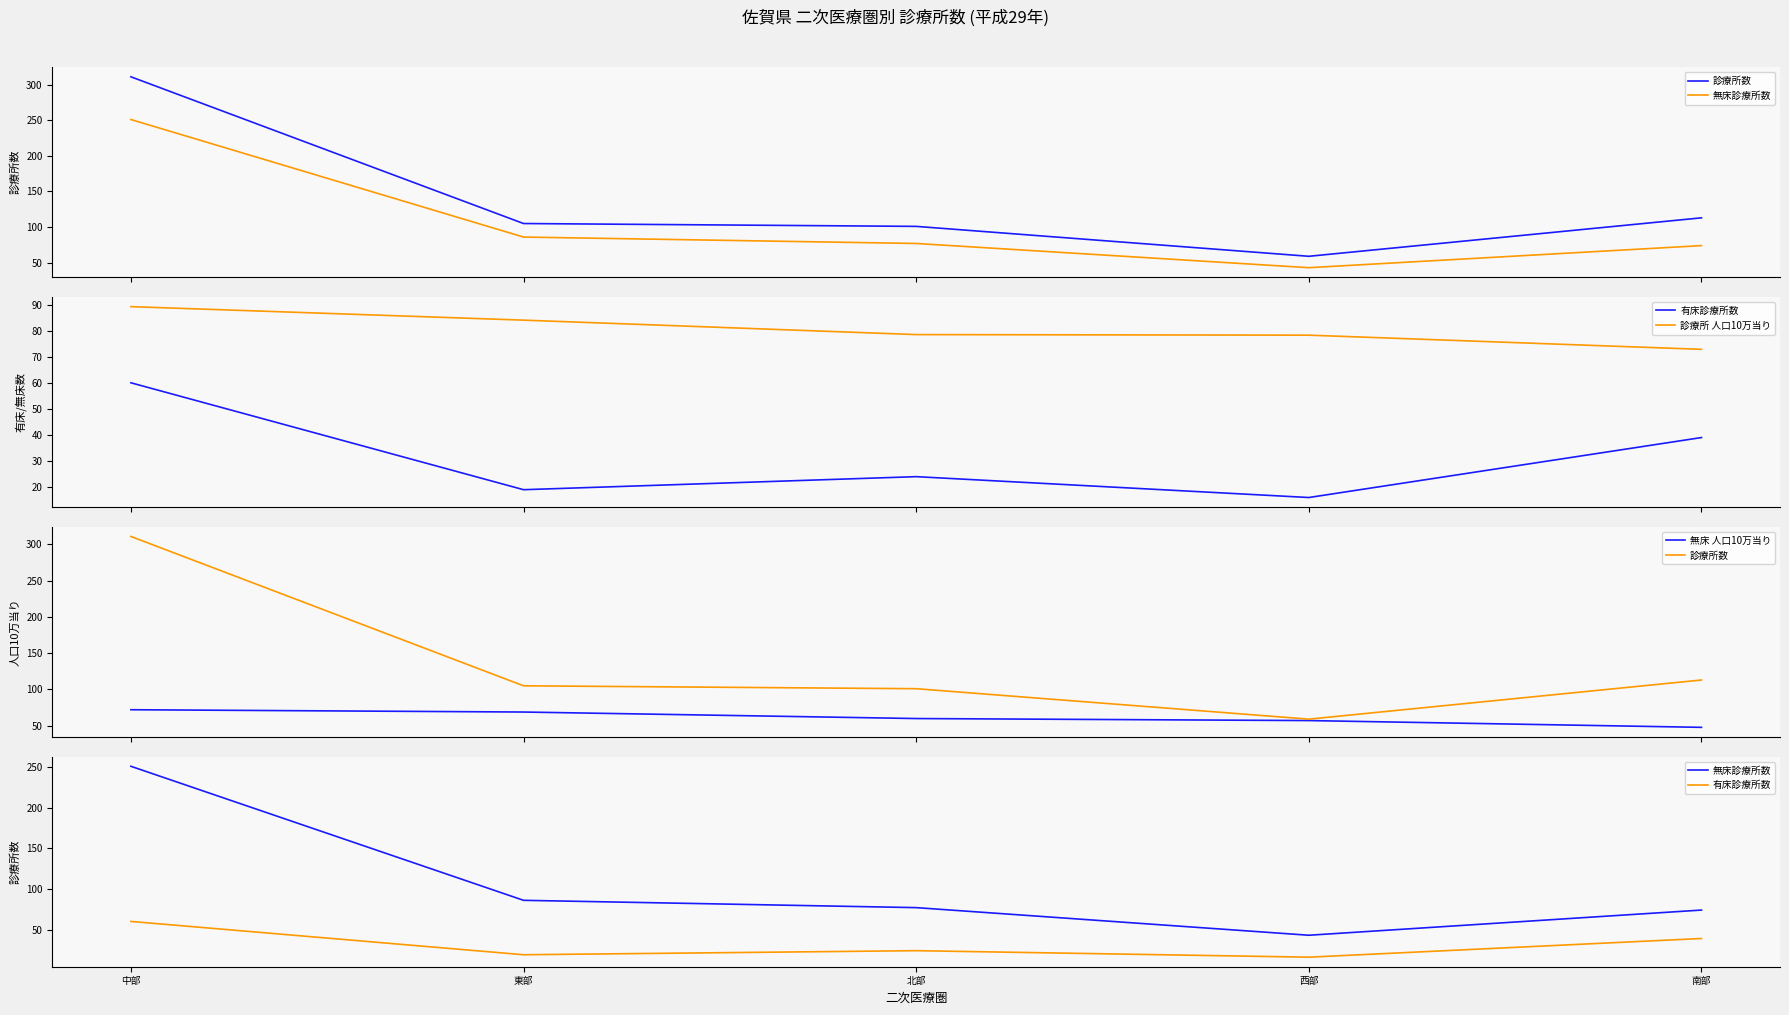

Count the number of categories in the chart.

5